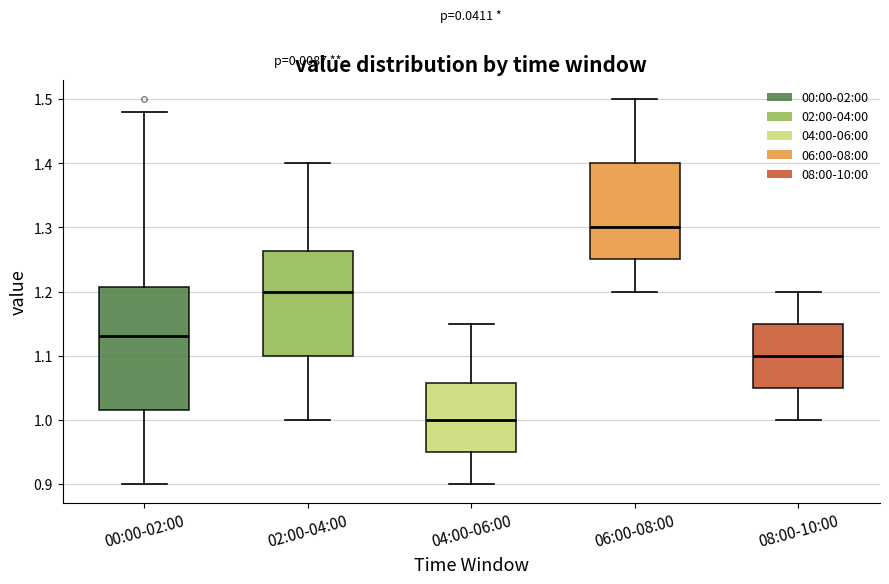

Reading left to right, read every box against the y-axis: the position of its median line, the range the box covers, and the ends of its whiskers. The values are not printed on the chart, so give them approximately, as read against the axis.

00:00-02:00: median 1.13, box 1.02 to 1.21, whiskers 0.90 to 1.48
02:00-04:00: median 1.20, box 1.10 to 1.26, whiskers 1.00 to 1.40
04:00-06:00: median 1.00, box 0.95 to 1.06, whiskers 0.90 to 1.15
06:00-08:00: median 1.30, box 1.25 to 1.40, whiskers 1.20 to 1.50
08:00-10:00: median 1.10, box 1.05 to 1.15, whiskers 1.00 to 1.20